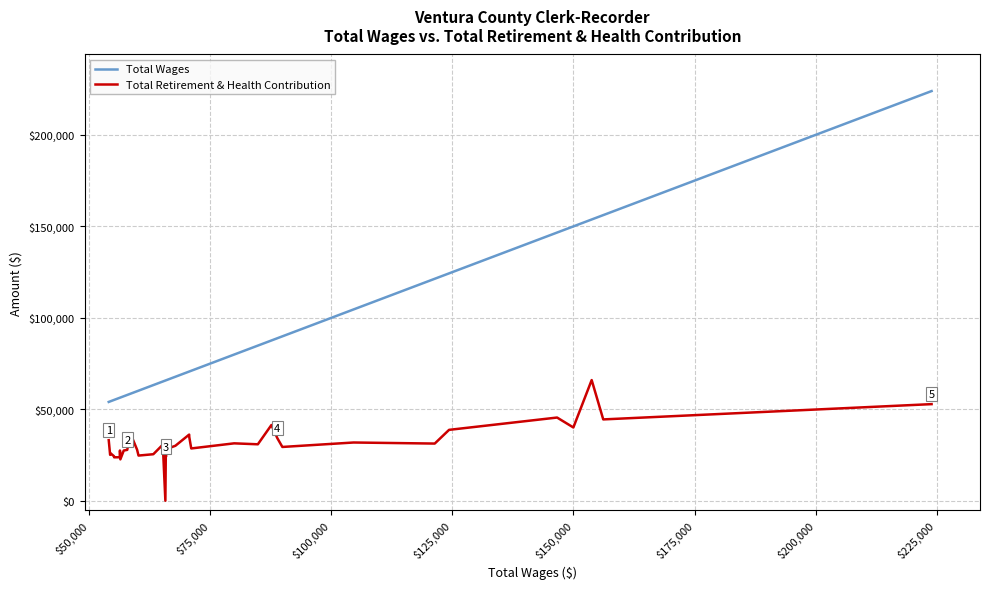

Does the chart have visible grid lines?

Yes